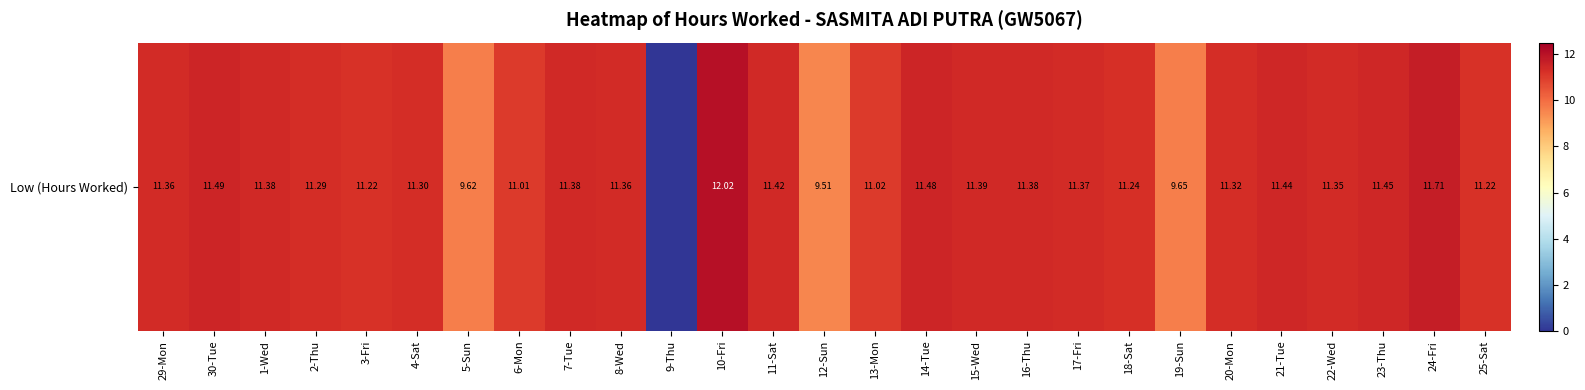

Reading left to right, what are all the values shown in this chart?

11.4	11.5	11.4	11.3	11.2	11.3	9.6	11.0	11.4	11.4	0.0	12.0	11.4	9.5	11.0	11.5	11.4	11.4	11.4	11.2	9.7	11.3	11.4	11.3	11.4	11.7	11.2